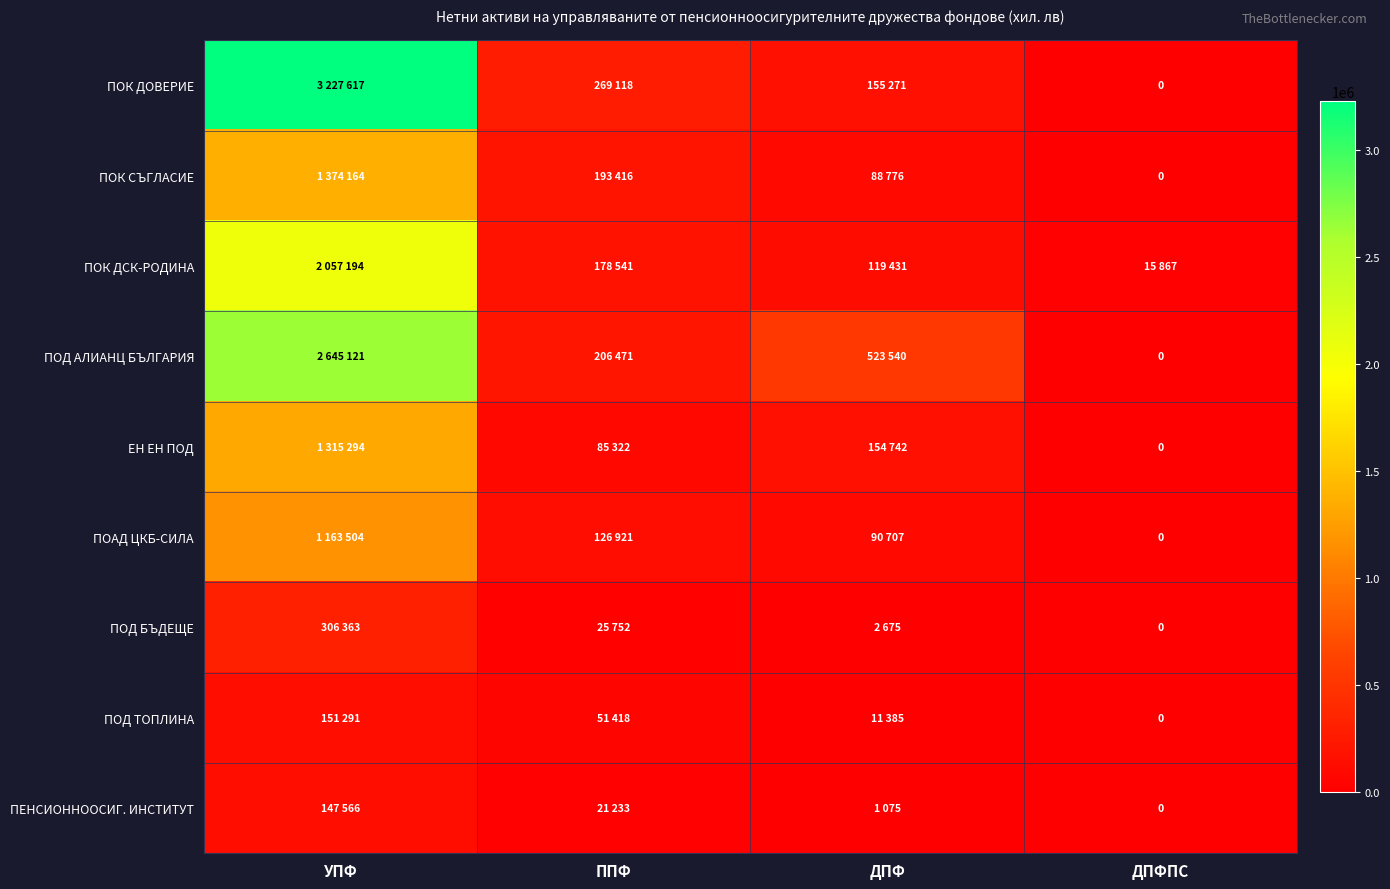

The ПЕНСИОННООСИГ. ИНСТИТУТ series shows 0 at ДПФПС. True or false?

True